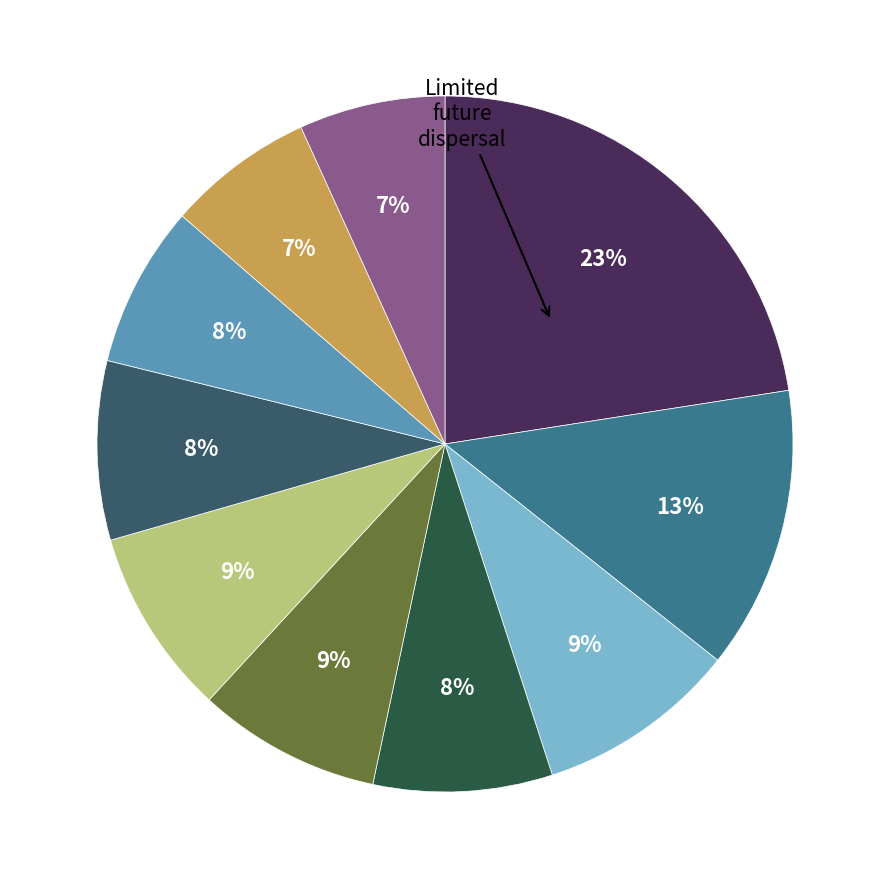

Does any single category account for the majority?

No